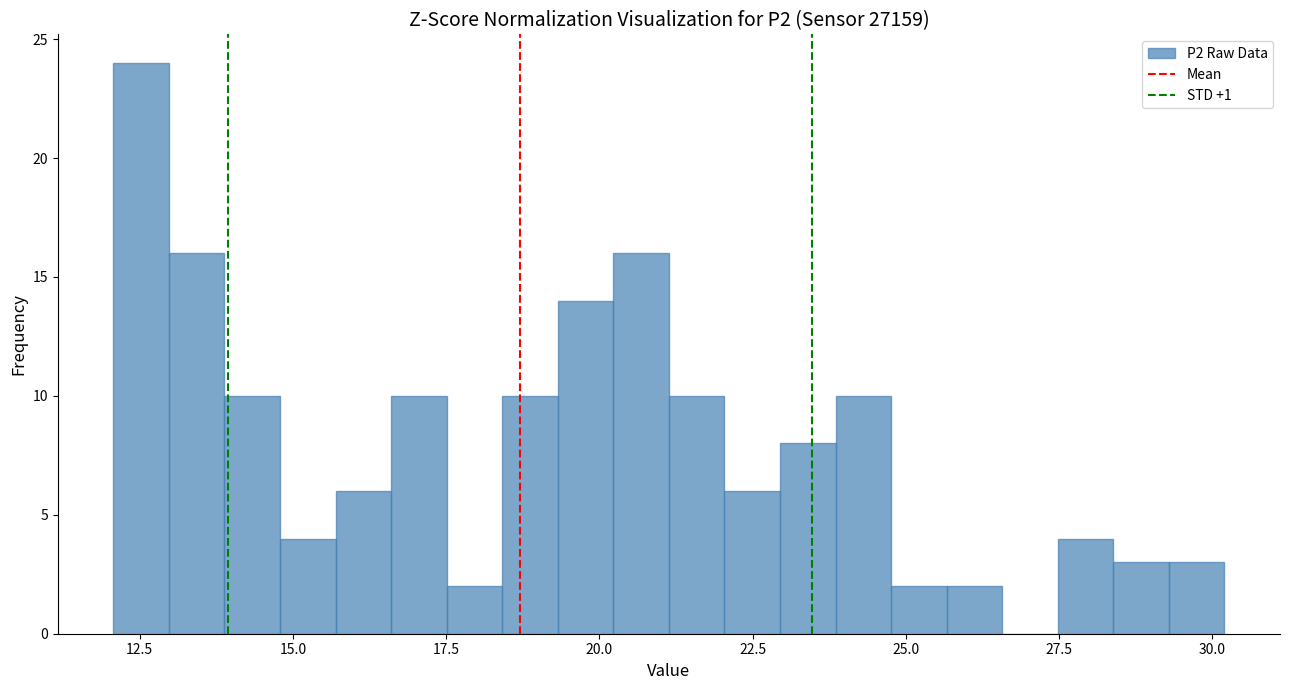

Around what value on the x-axis is the tallest bar? Give the approximate position of its centre, as read against the axis.

12.5